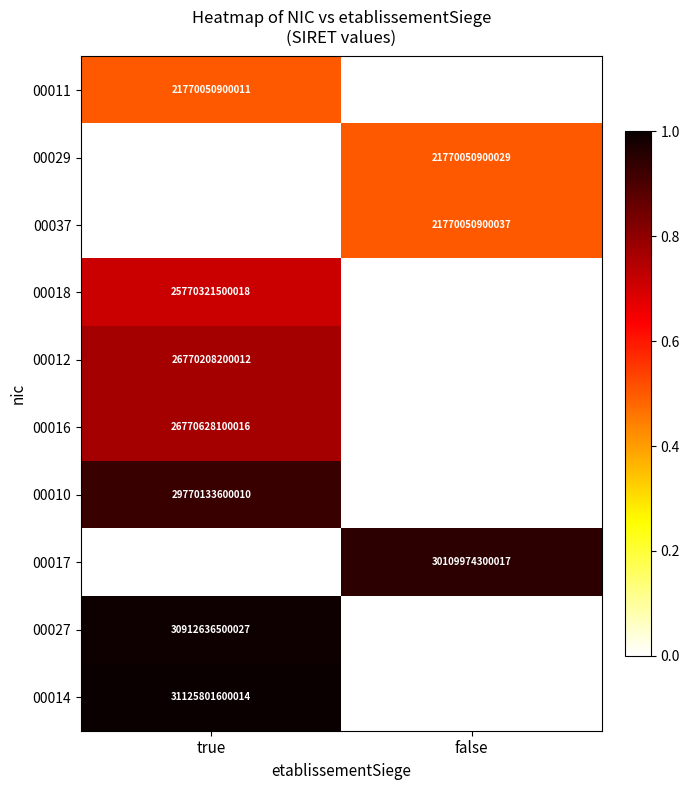

The 00029 series shows 29206684968121 at false. True or false?

False